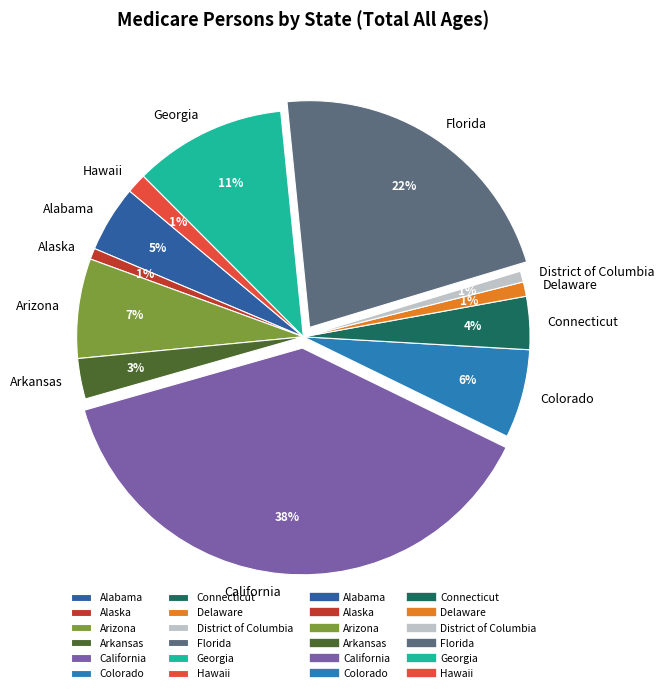

True or false: Florida accounts for 22% of the total.

True